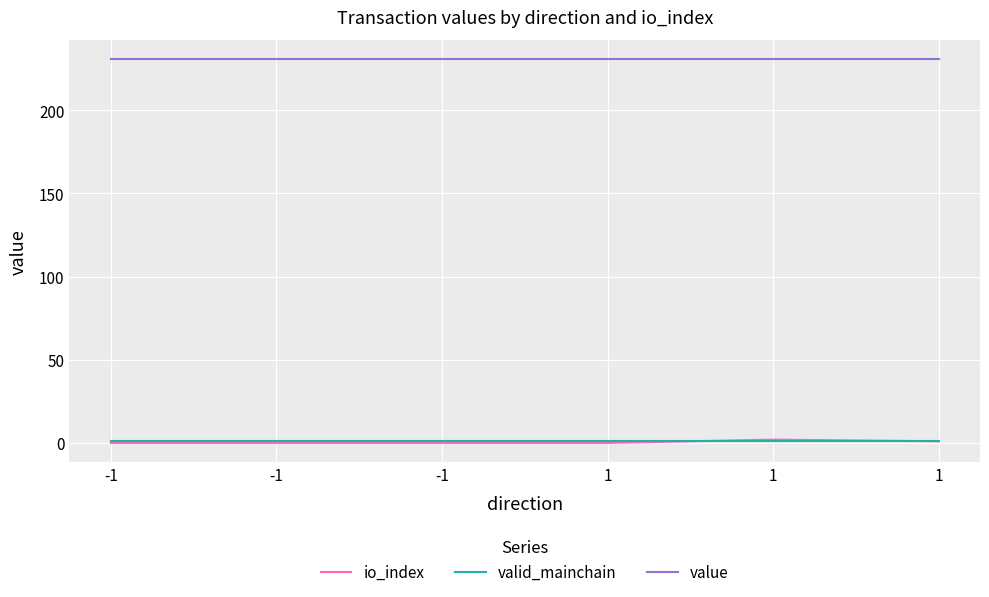

How many lines are shown in the chart?

3